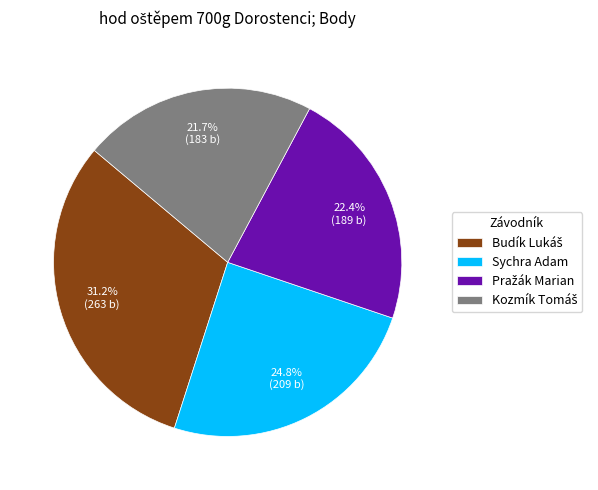

To the nearest percent, what is the difference between the largest and smallest slice percentages?

9%